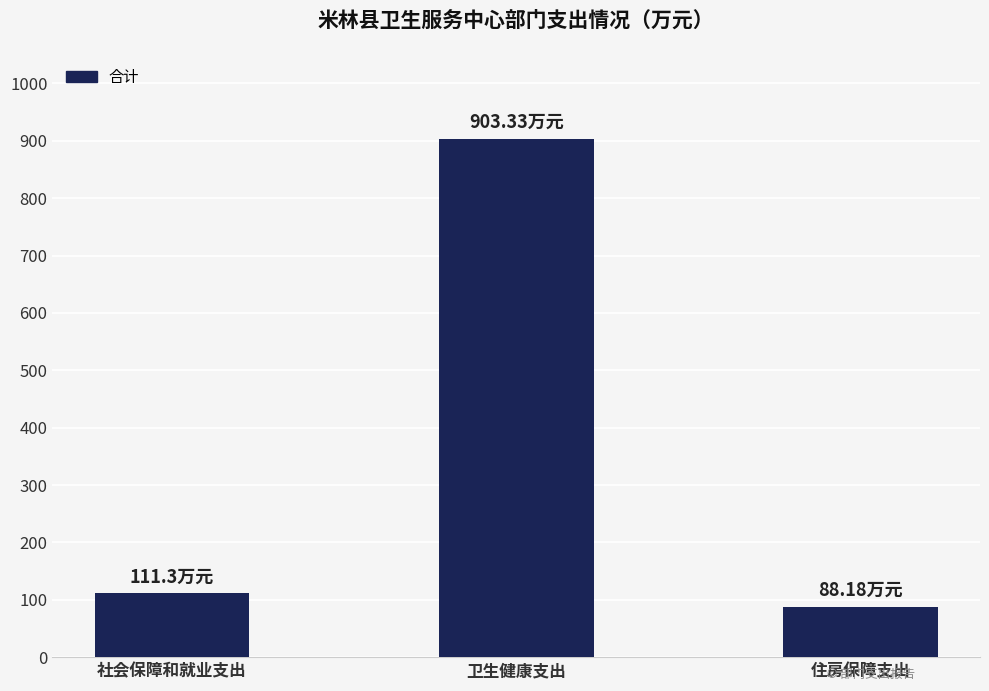

What is the change in value from 社会保障和就业支出 to 住房保障支出?

-23.1